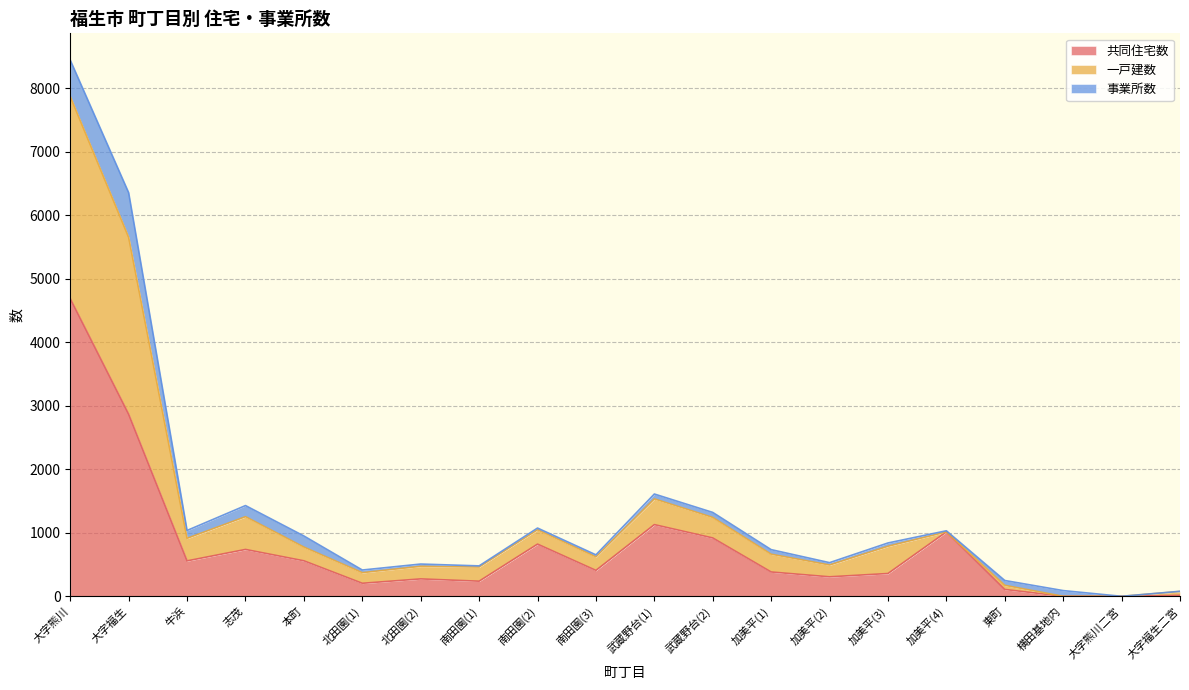

What is the maximum value for 共同住宅数?

4687